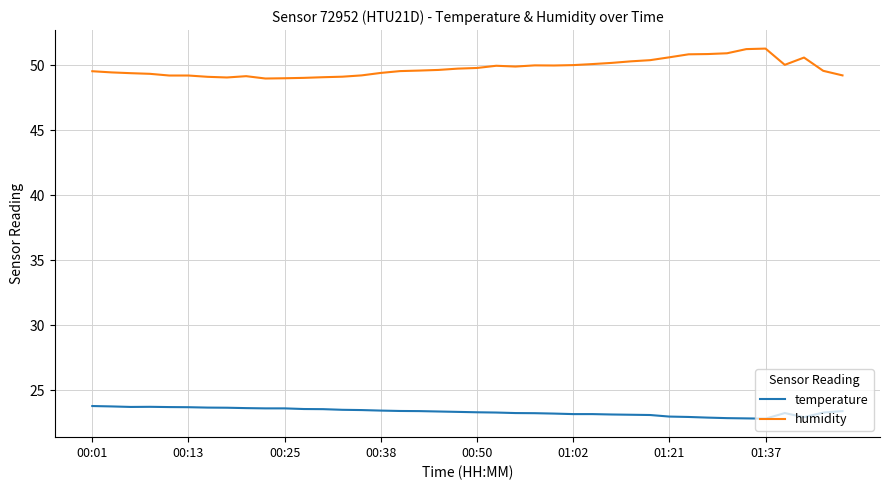

Count the number of categories in the chart.

40